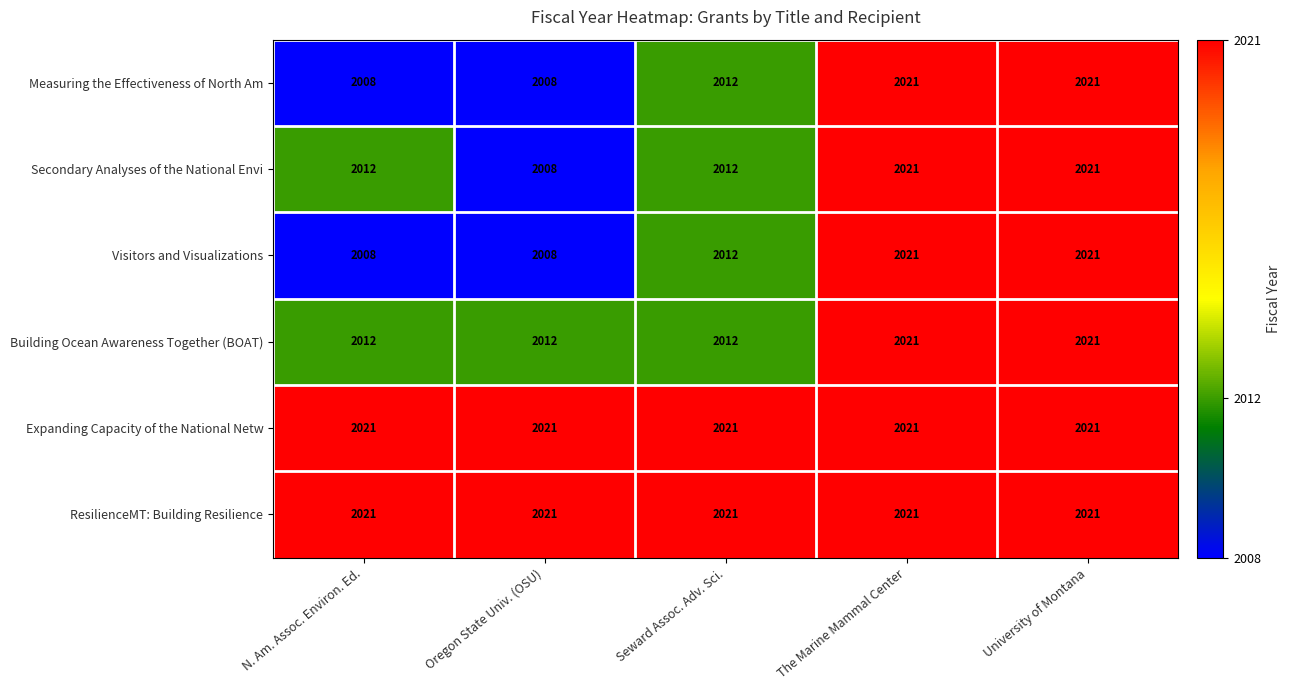

What is the smallest value displayed?

2008